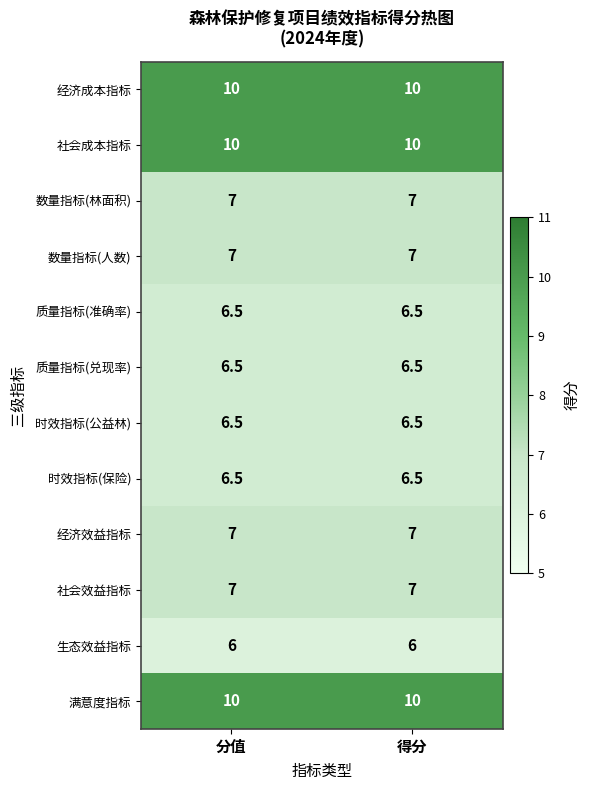

What is the average value of the 质量指标(兑现率) series?

6.5